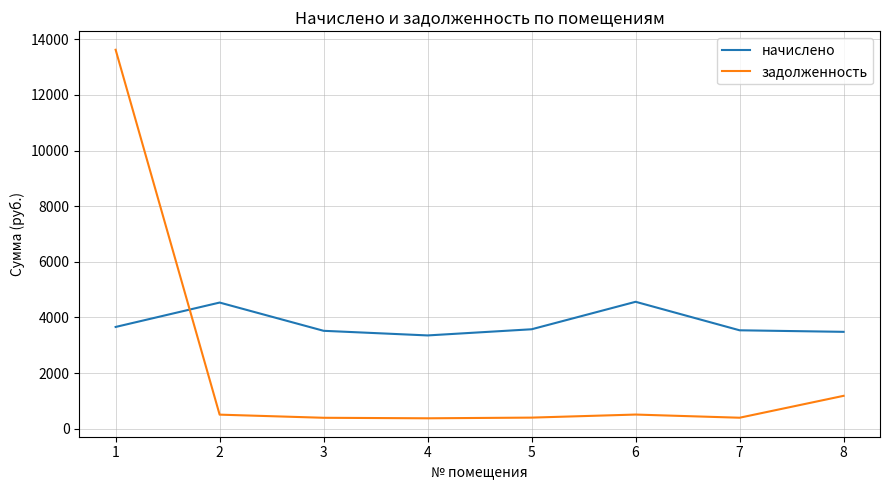

What is the total value across all series at 5?

3970.6